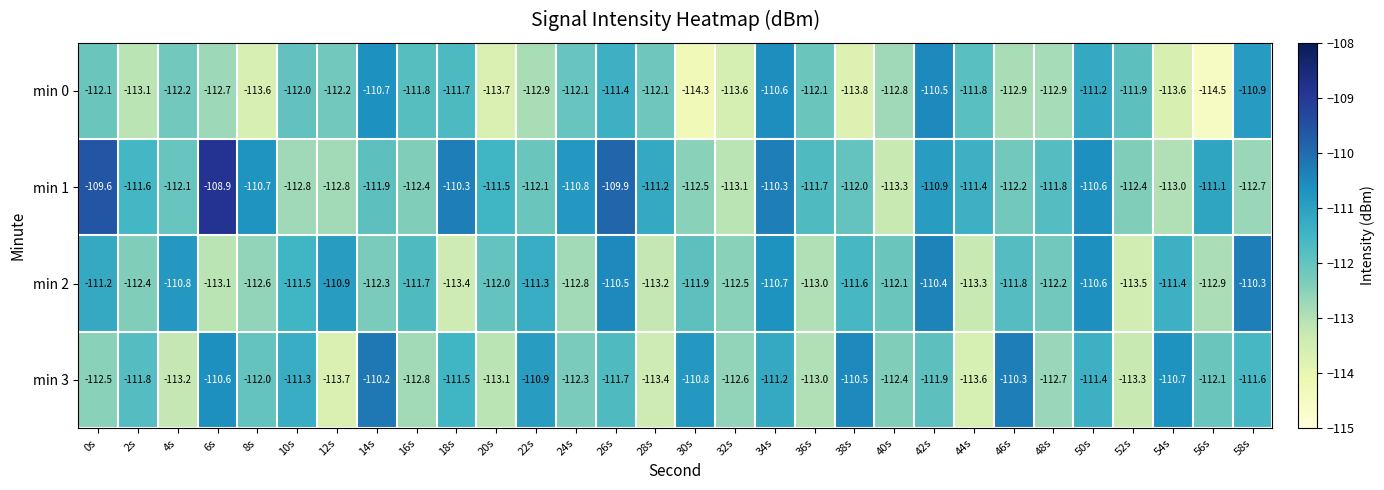

What value does the min 1 series have at 50s?

-110.6